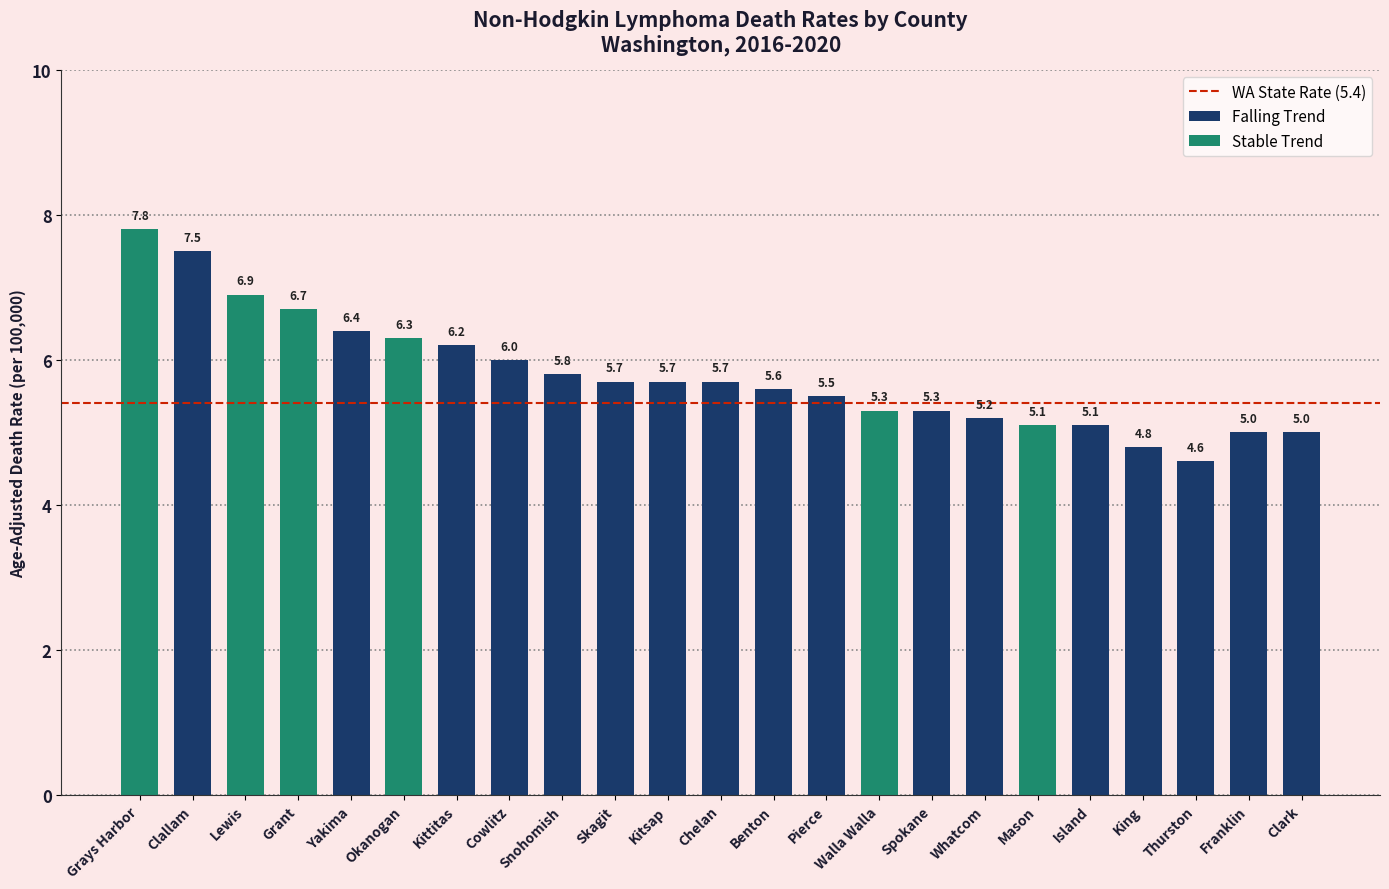

What is the maximum value shown in the chart?

7.8